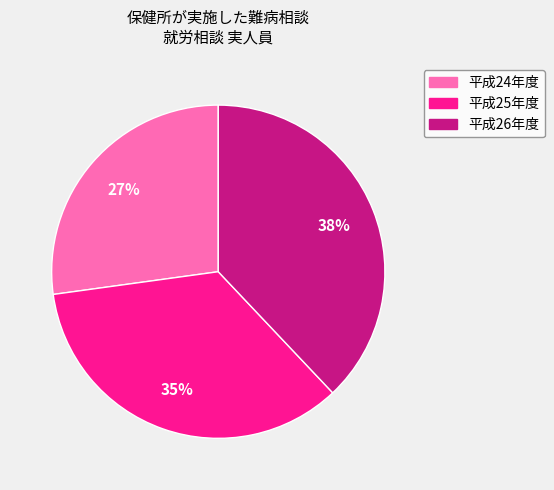

Is there any slice that represents more than half of the pie?

No